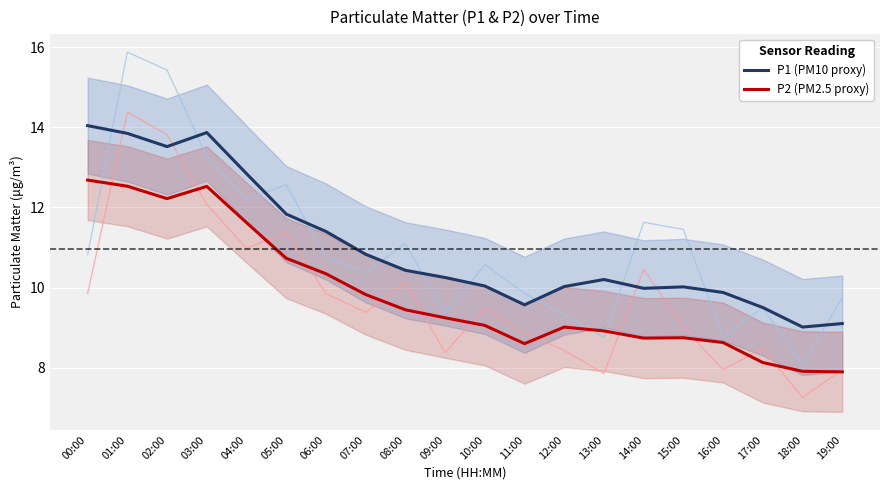

What is the lowest value of the P1 (PM10 proxy) series?

9.0